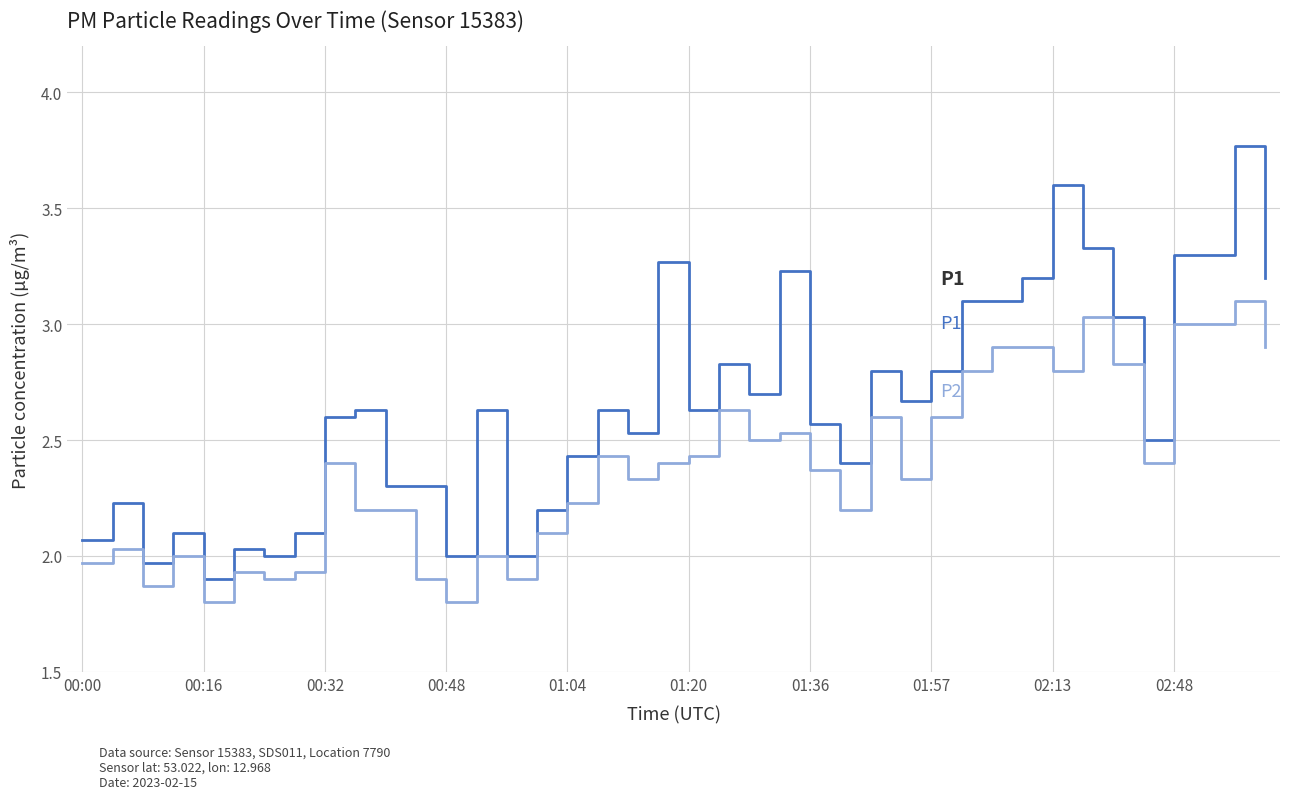

What is the smallest value displayed?

1.8